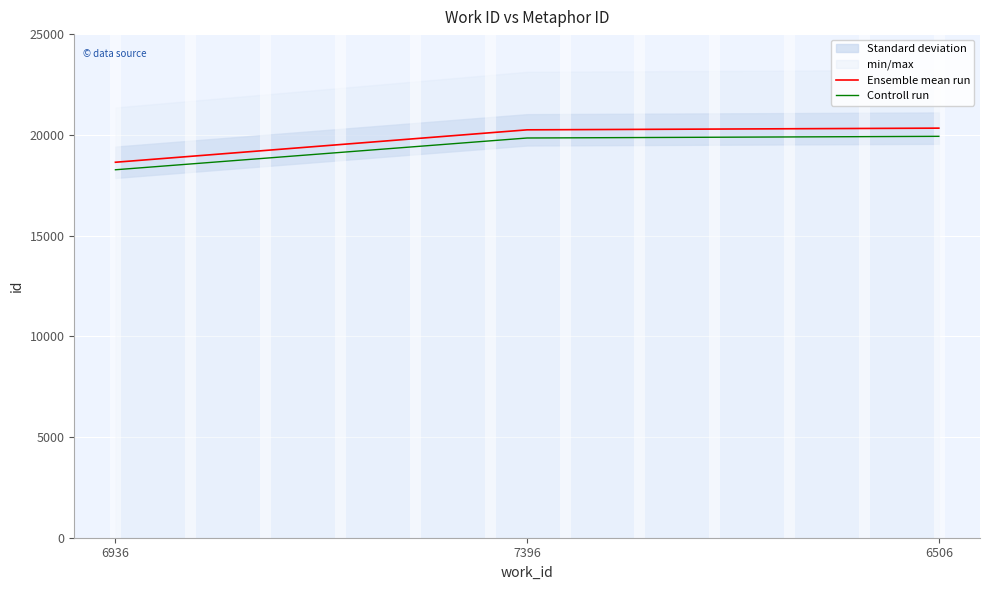

Which has a higher value, 6506 or 7396?

6506